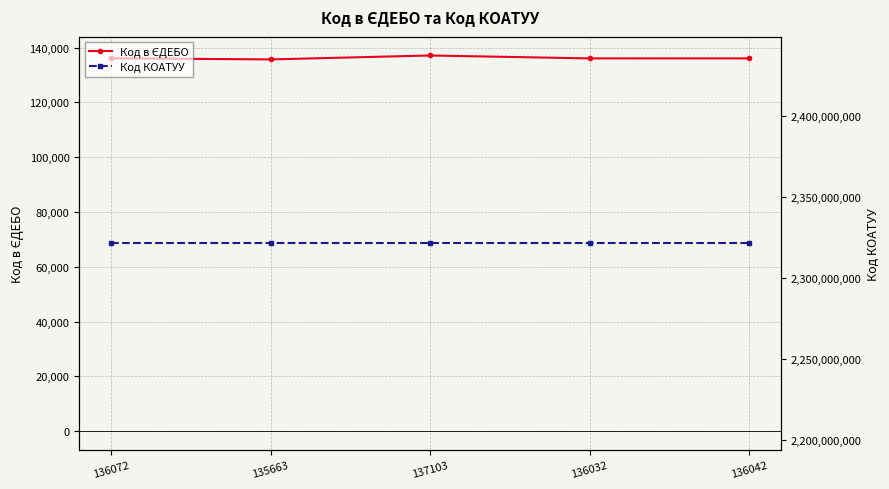

Reading left to right, extract all data points from this chart.

Код в ЄДЕБО: 136072=136072	135663=135663	137103=137103	136032=136032	136042=136042
Код КОАТУУ: 136072=2321180101	135663=2321180101	137103=2321180101	136032=2321180101	136042=2321180101